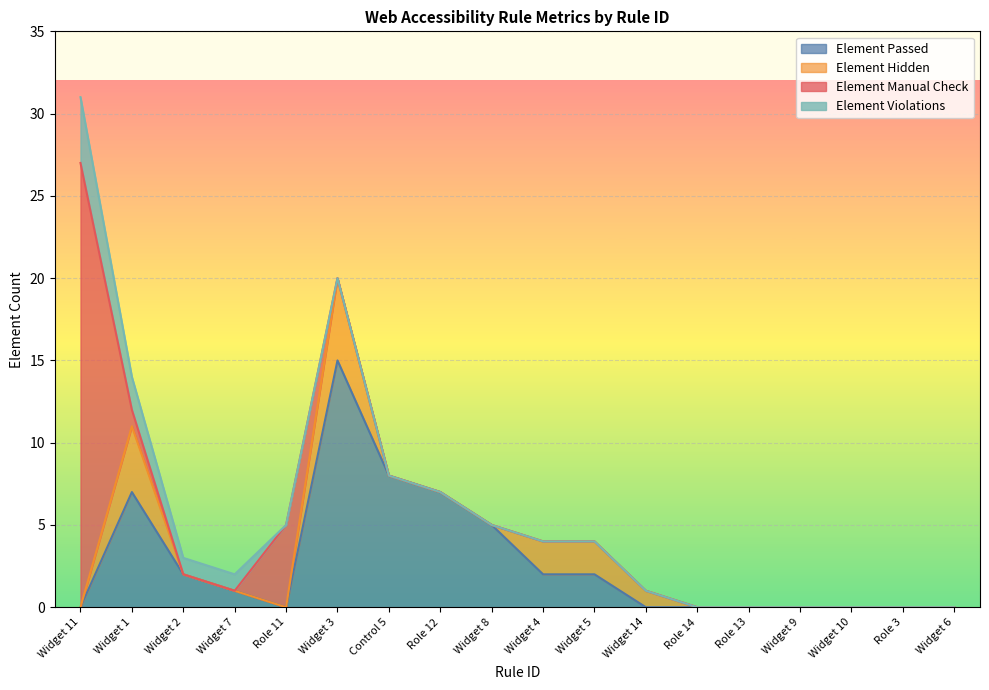

At how many categories does at least one series exceed 13?

2